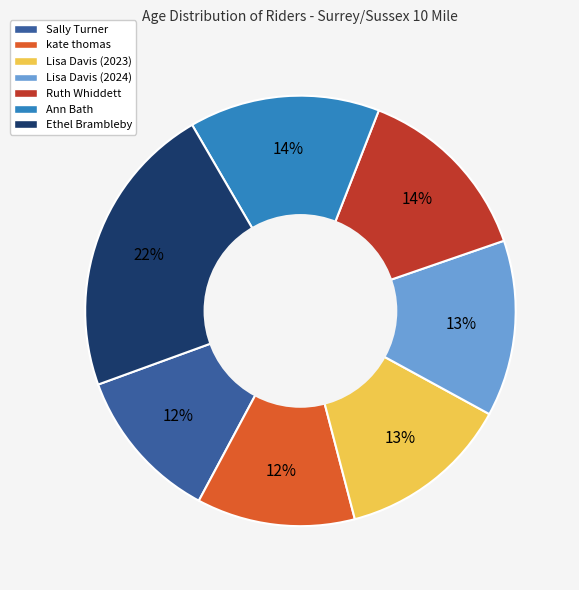

To the nearest percent, what is the combined percentage of Sally Turner and Ethel Brambleby?

34%